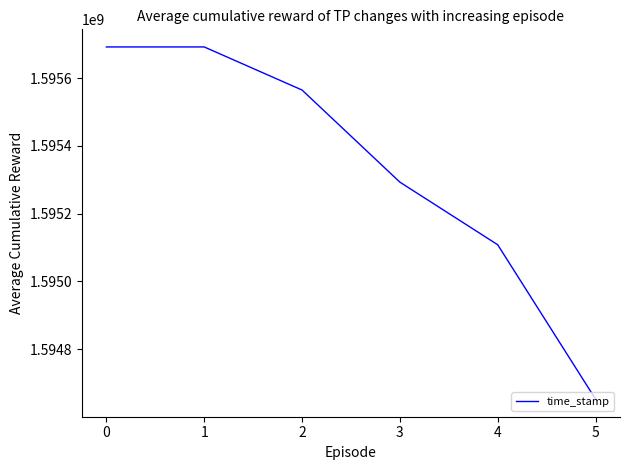

What is the sum of all values?

9572003416